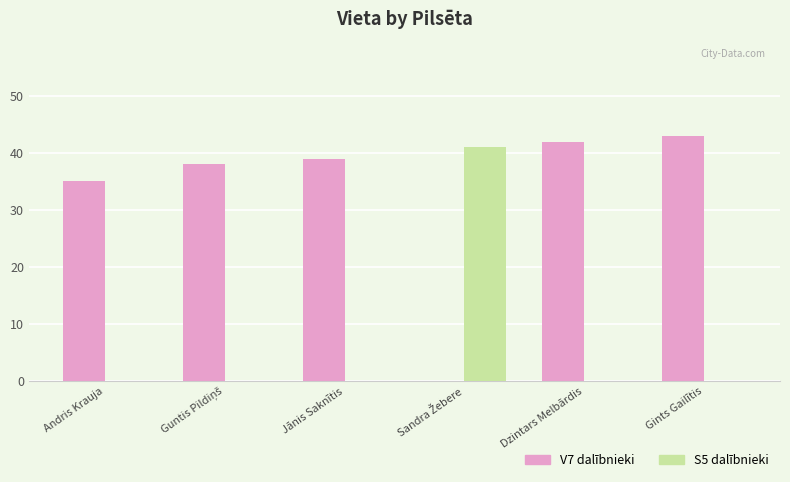

Reading right to left, extract all data points from this chart.

V7 dalībnieki: 43	42	0	39	38	35
S5 dalībnieki: 0	0	41	0	0	0